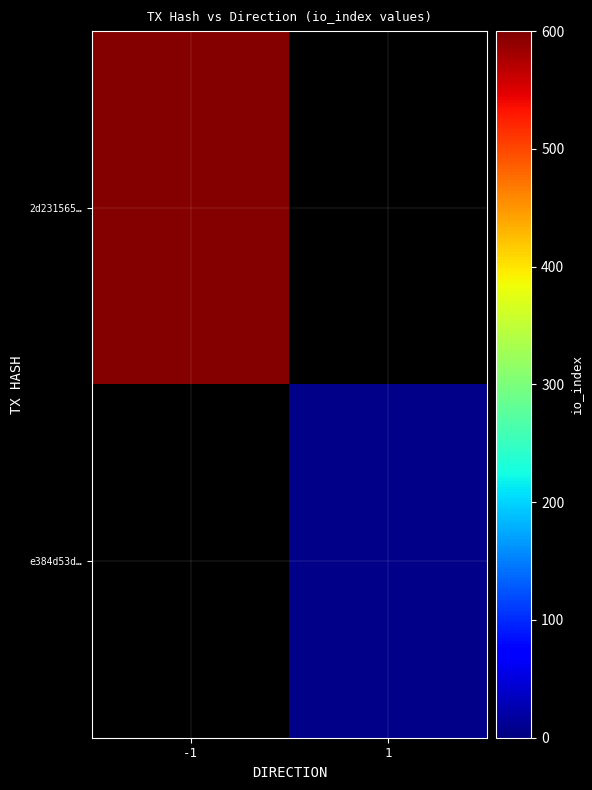

How many values in 2d231565… are above zero?

1